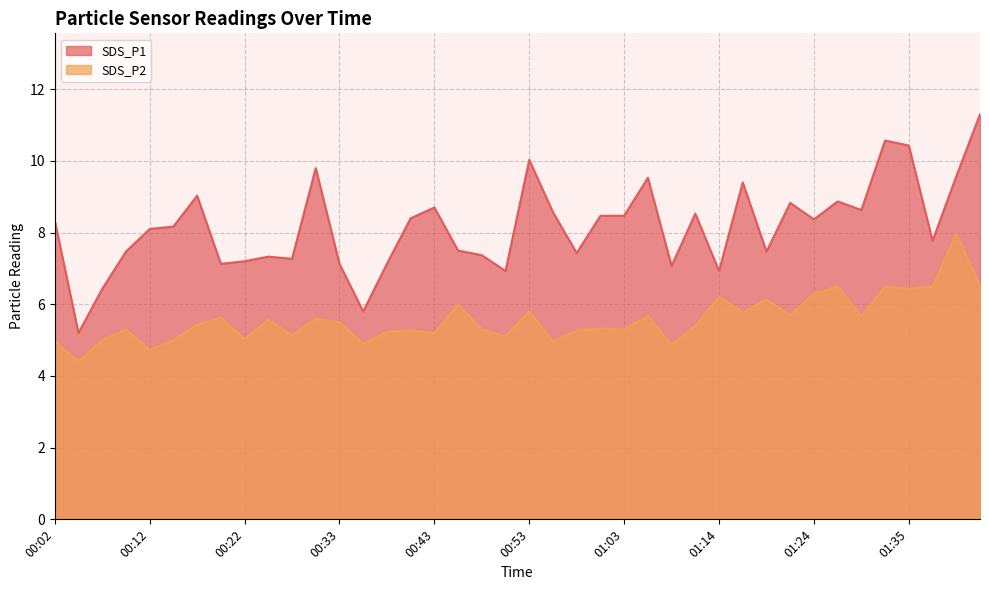

True or false: SDS_P2 and SDS_P1 cross at least once.

False